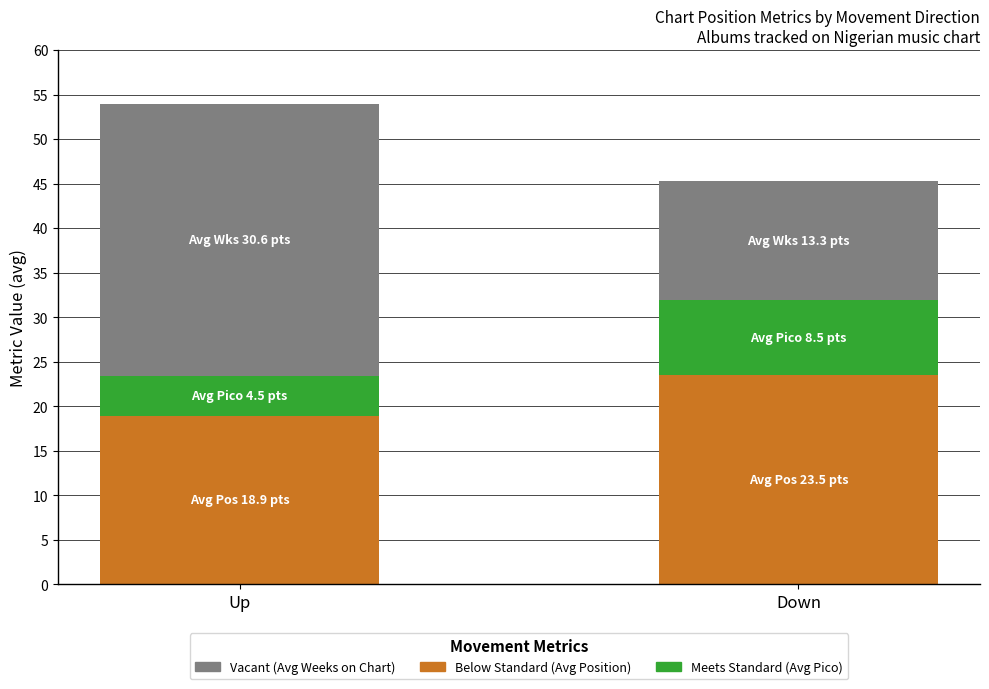

Is it true that Below Standard (Avg Position) equals 18.9 at Up?

True